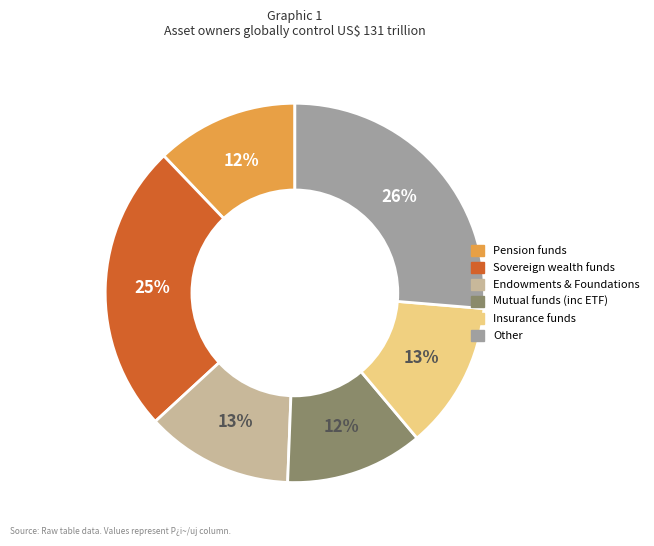

To the nearest percent, what is the average slice percentage?

17%